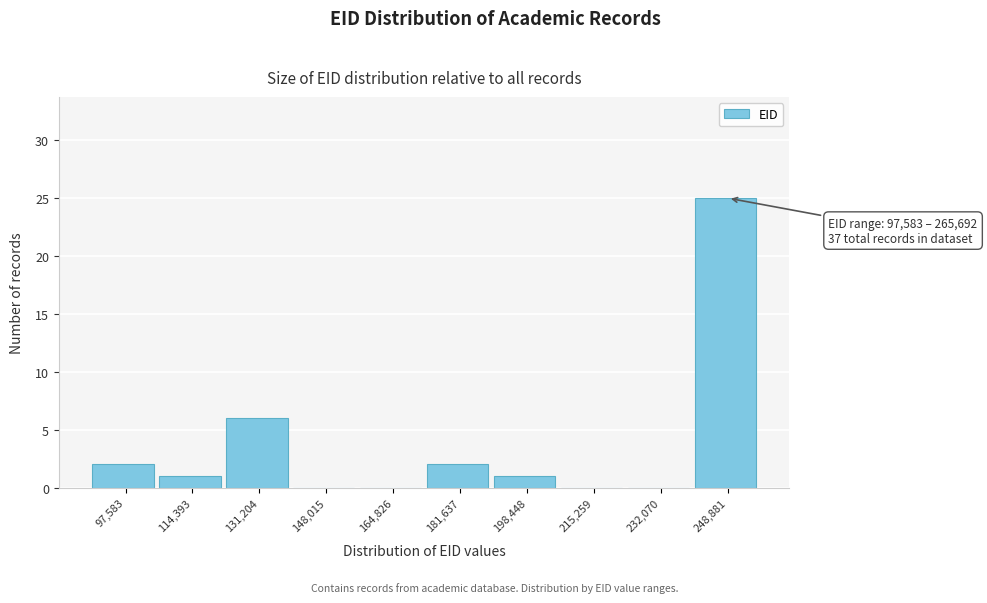

Reading right to left, transcribe all the data shown in this chart.

248,881=25	232,070=0	215,259=0	198,448=1	181,637=2	164,826=0	148,015=0	131,204=6	114,393=1	97,583=2